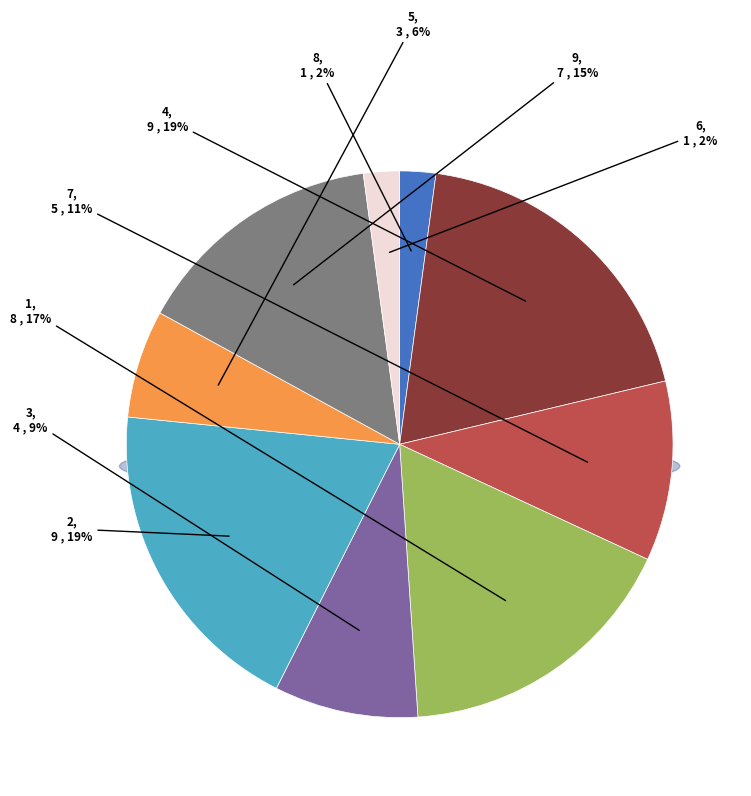

To the nearest percent, what is the difference between the 5 and 4 slice percentages?

13%